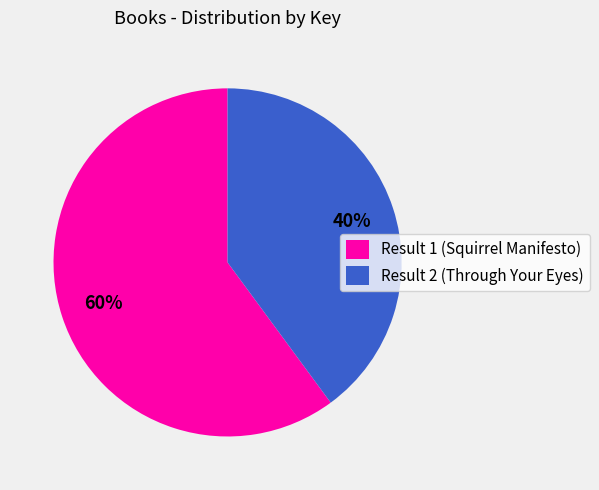

To the nearest percent, what percentage of the pie is Result 1 (Squirrel Manifesto)?

60%